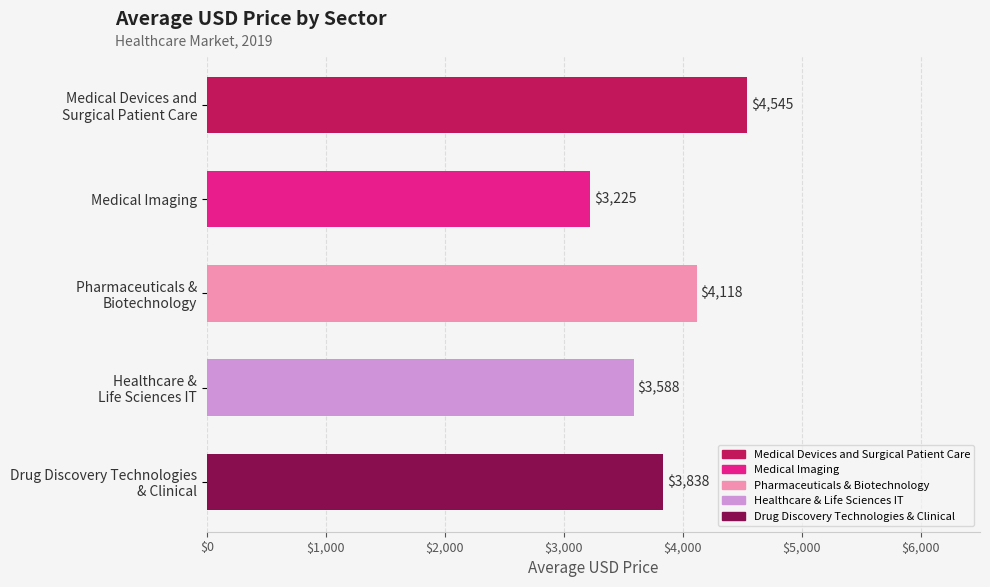

The value at Medical Imaging is 3225. True or false?

True